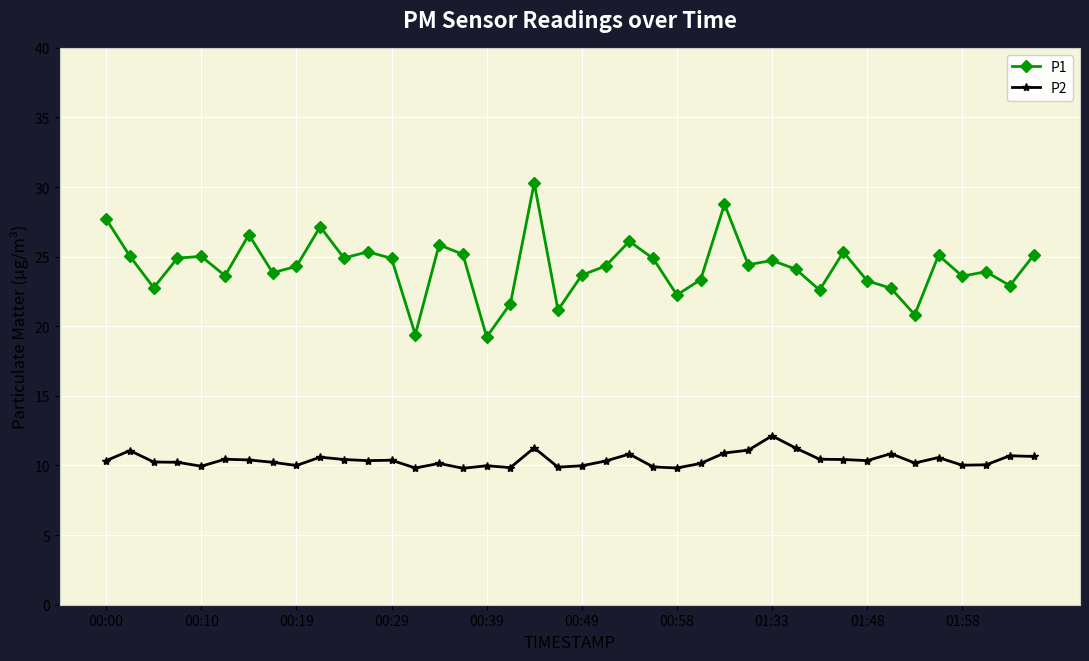

What is the difference between the second highest and second lowest values in the P1 series?

9.4